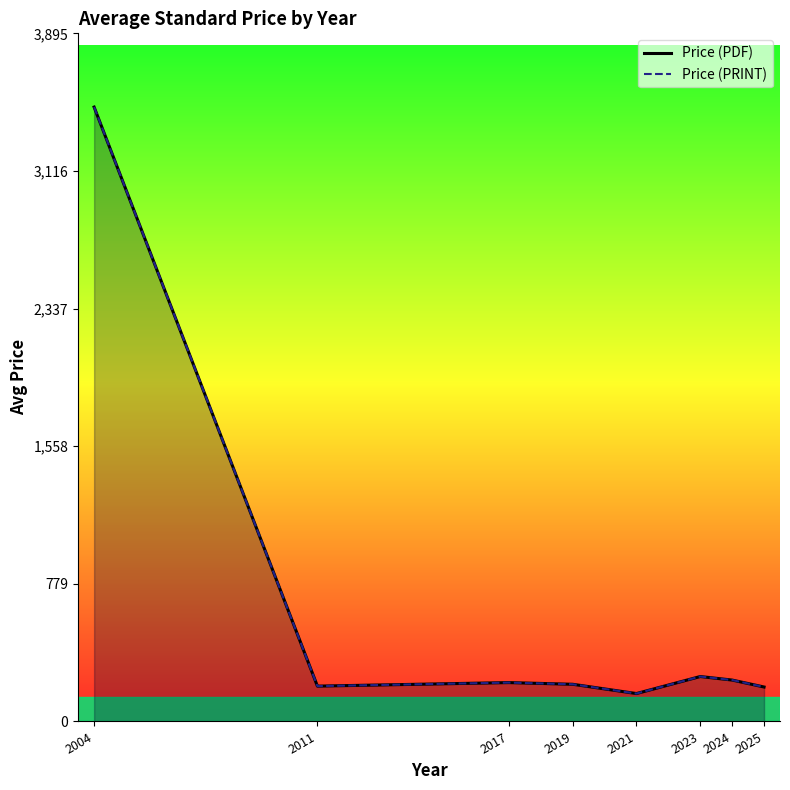

What is the minimum value shown in the chart?

158.0